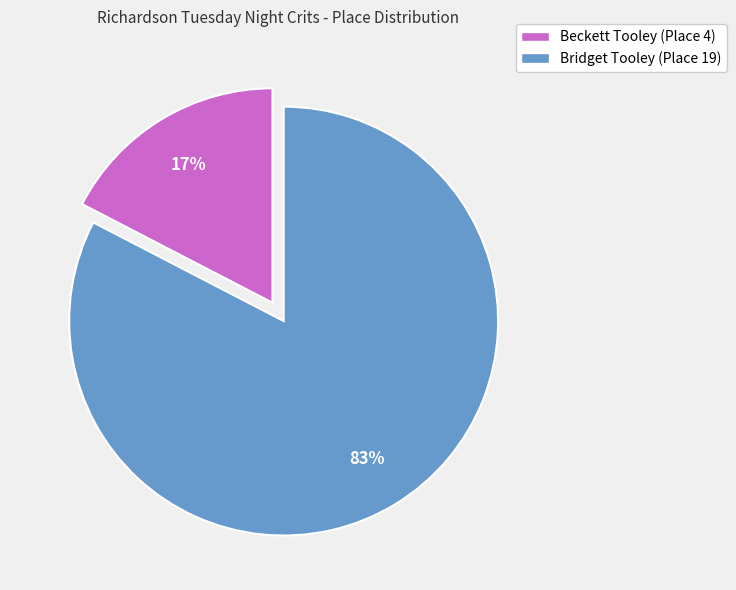

Is the sum of Beckett Tooley (Place 4) and Bridget Tooley (Place 19) greater than half?

Yes